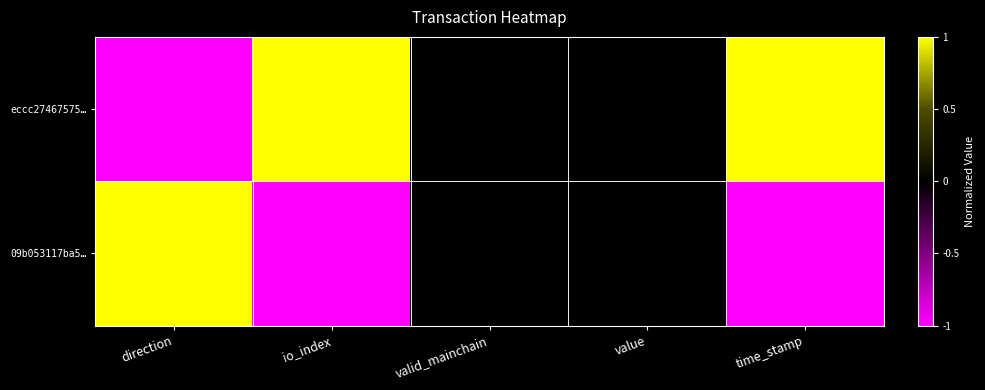

At valid_mainchain, list the series in order from largest to smallest.

eccc27467575…, 09b053117ba5…